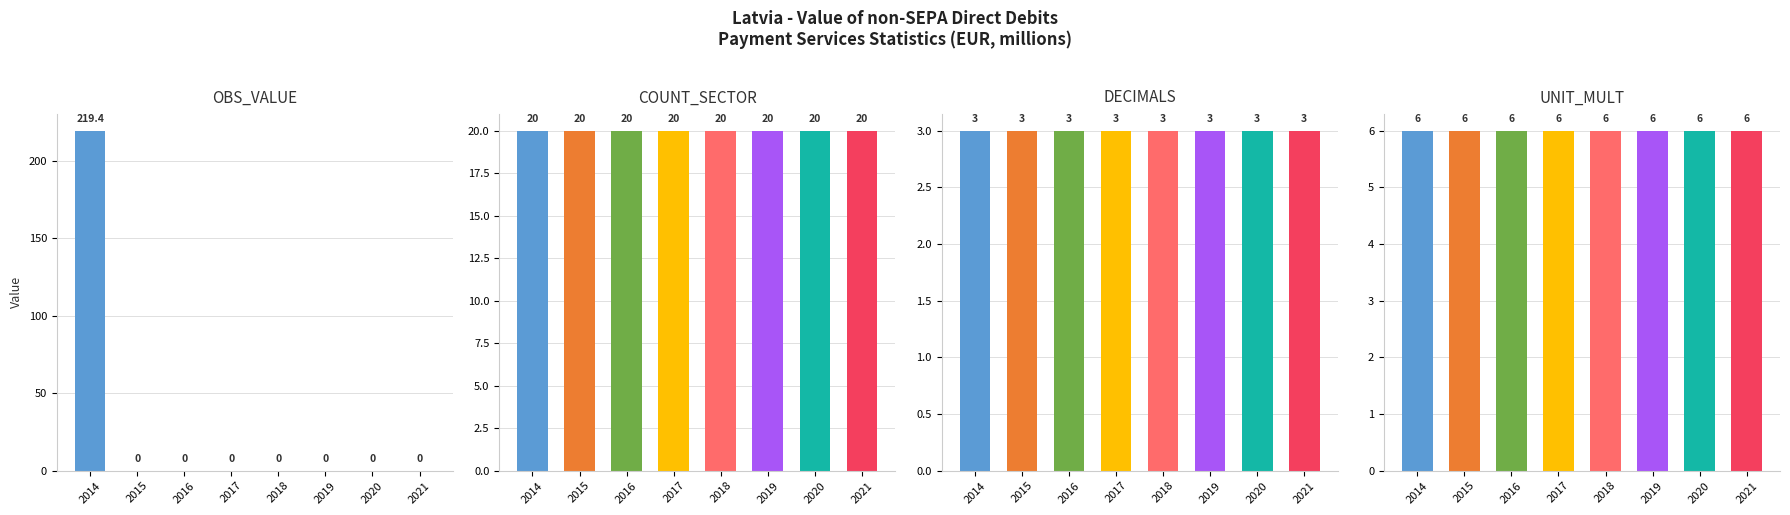

Is the value of COUNT_SECTOR at 2016 greater than the value of DECIMALS at 2016?

Yes